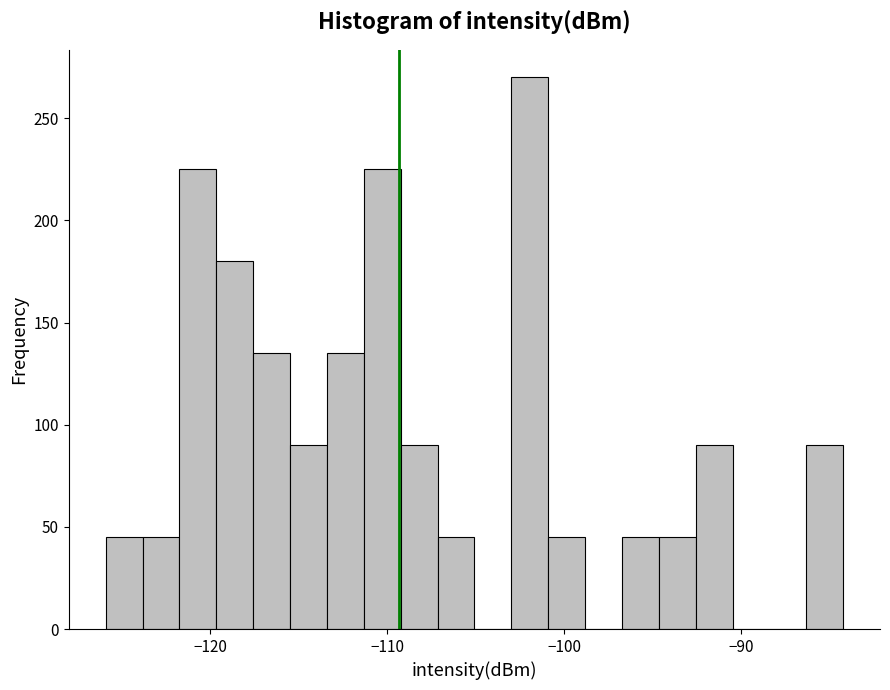

Around what value on the x-axis is the tallest bar? Give the approximate position of its centre, as read against the axis.

-102